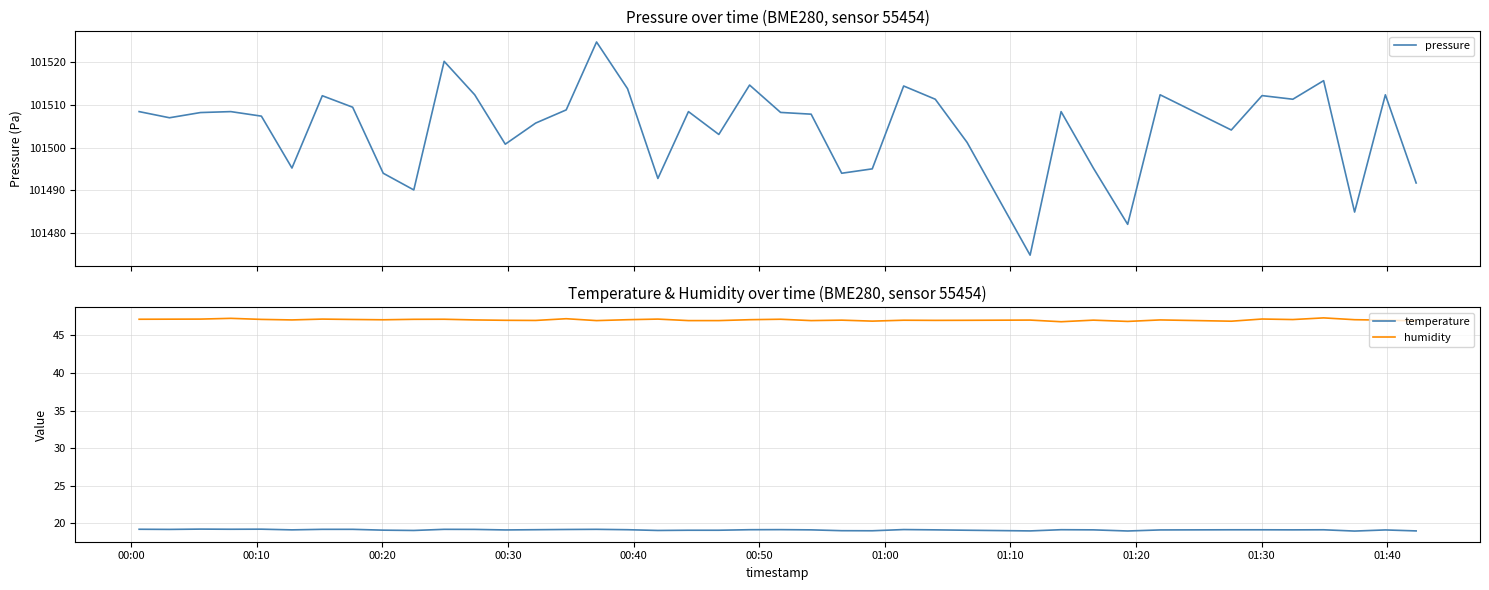

True or false: humidity has more than 2 points higher than both neighbors.

True